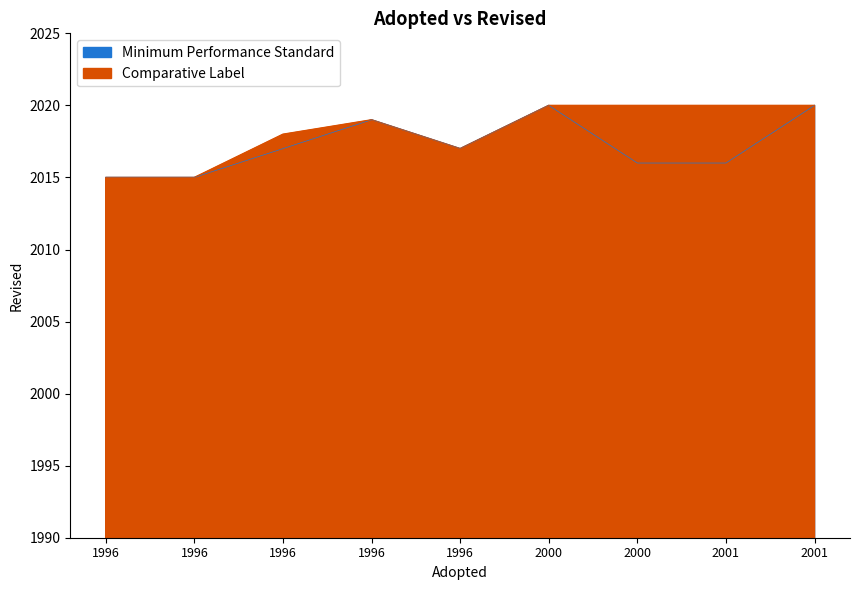

What is the difference between the Minimum Performance Standard values at 1996 and 2001?

1